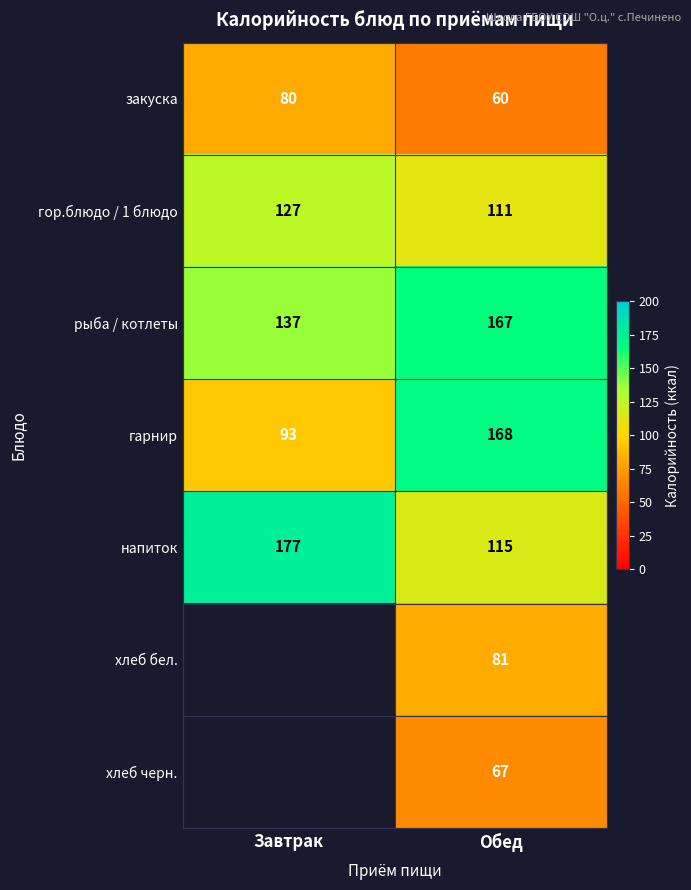

The напиток series shows 177 at Завтрак. True or false?

True